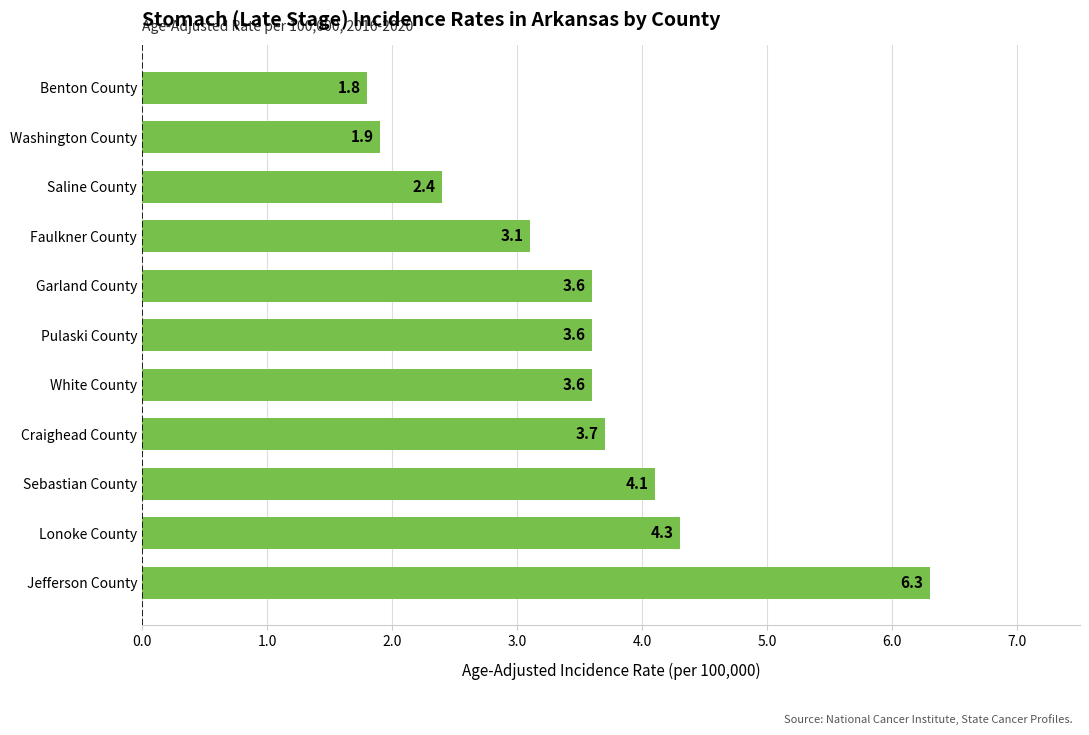

What is the smallest value displayed?

1.8